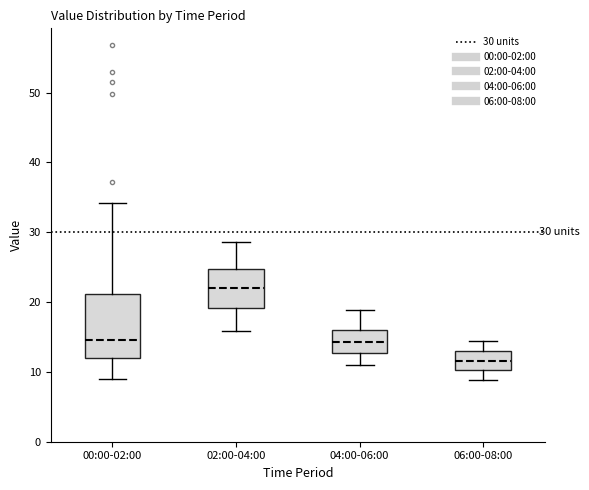

Which box has the highest median line?

02:00-04:00